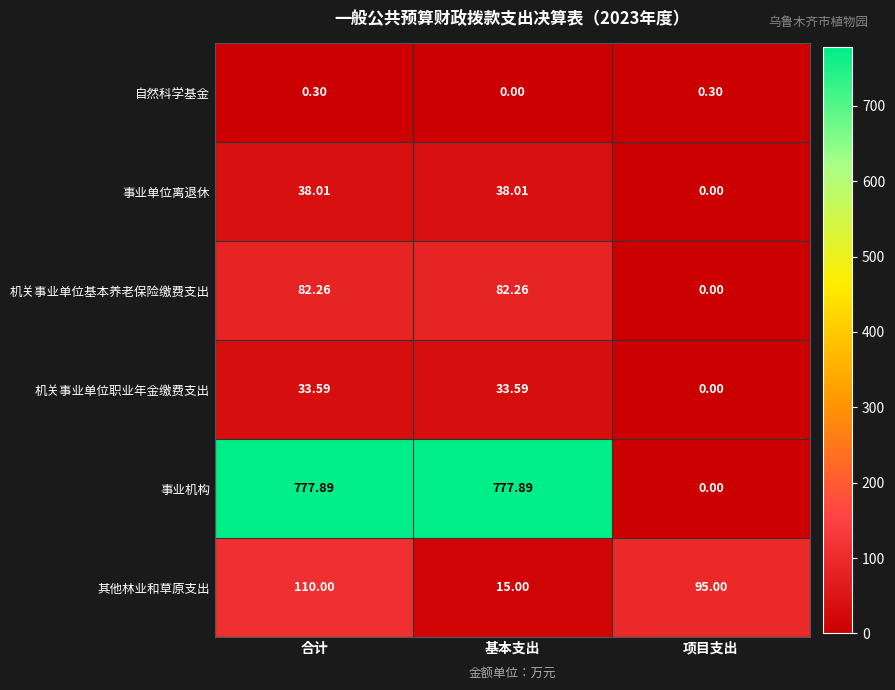

Where does the 其他林业和草原支出 series first go above 95?

合计